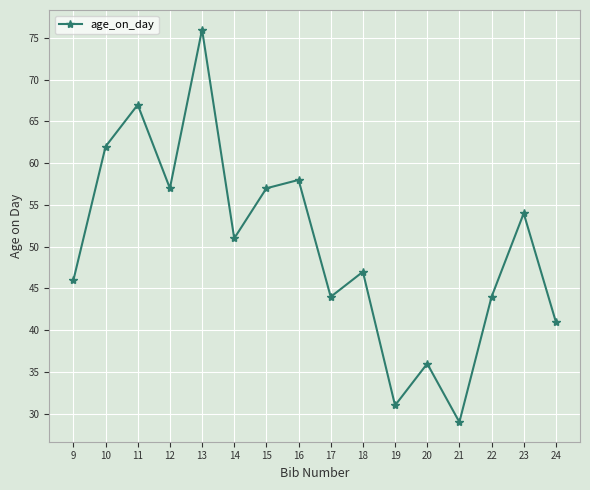

How many series are shown in this chart?

1